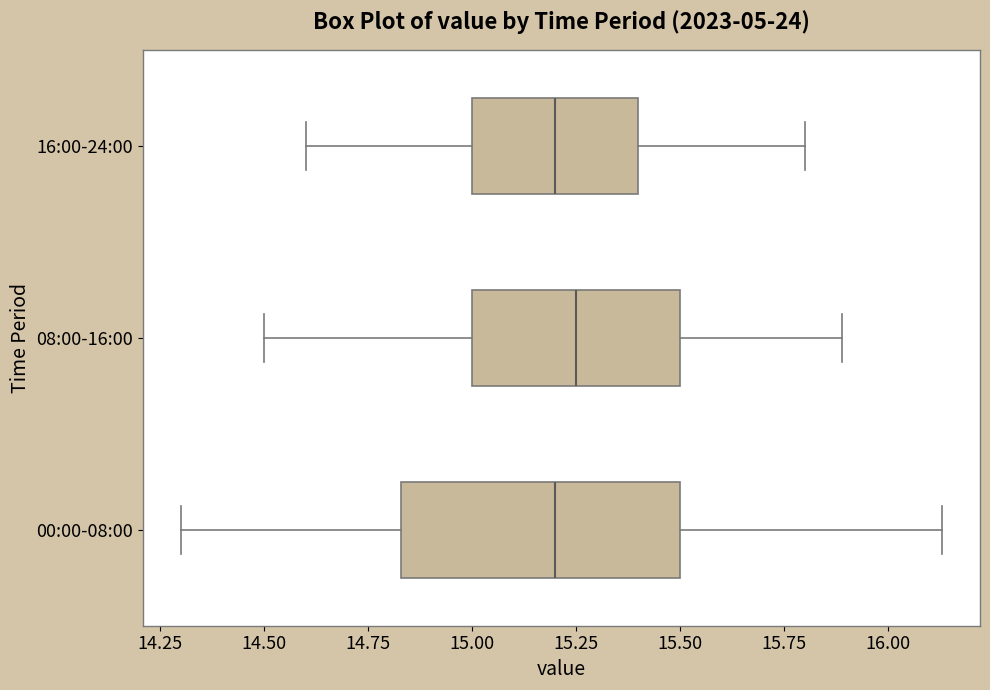

Where does the right whisker of the box for 16:00-24:00 end on the x-axis? The values are not printed on the chart, so give them approximately, as read against the axis.

15.80